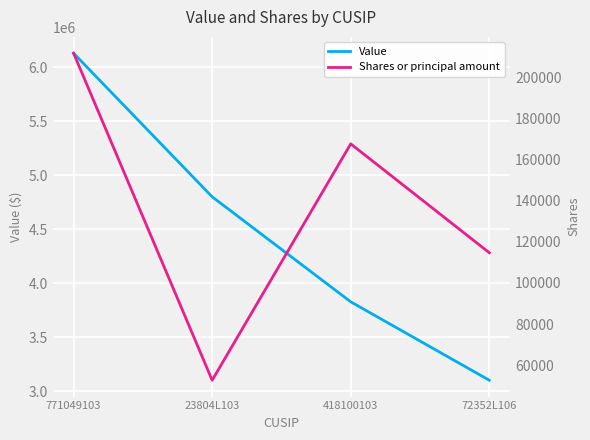

Reading left to right, list all the values displayed in this chart.

Value: 771049103=6130832	23804L103=4800443	418100103=3827130	72352L106=3100341
Shares or principal amount: 771049103=211700	23804L103=52700	418100103=167636	72352L106=114700